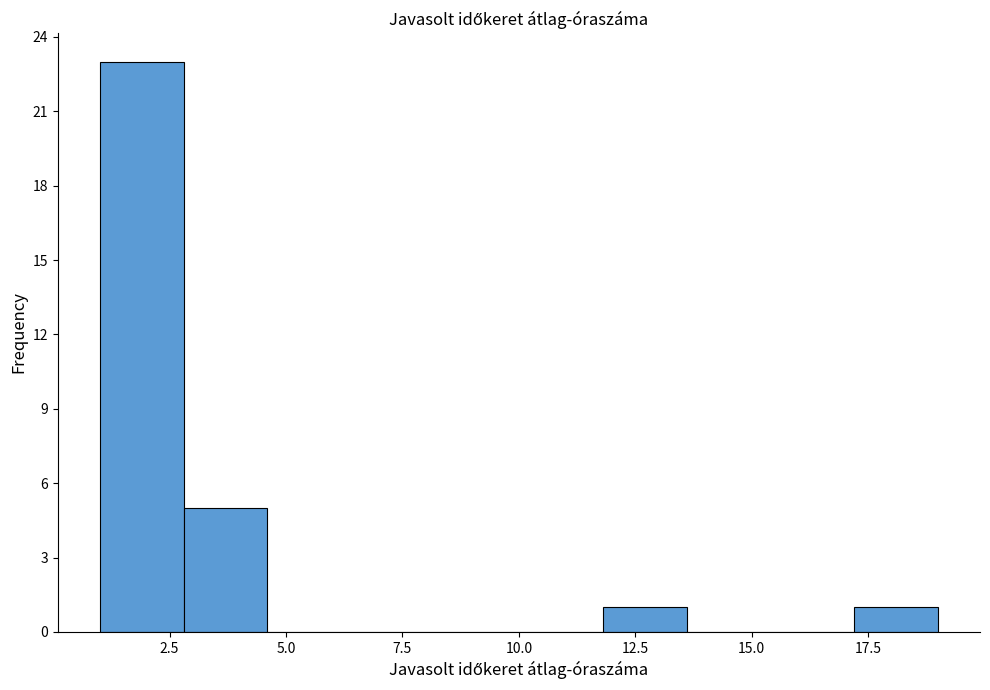

Read against the x-axis, roughly where is the centre of the tallest bar?

2.0